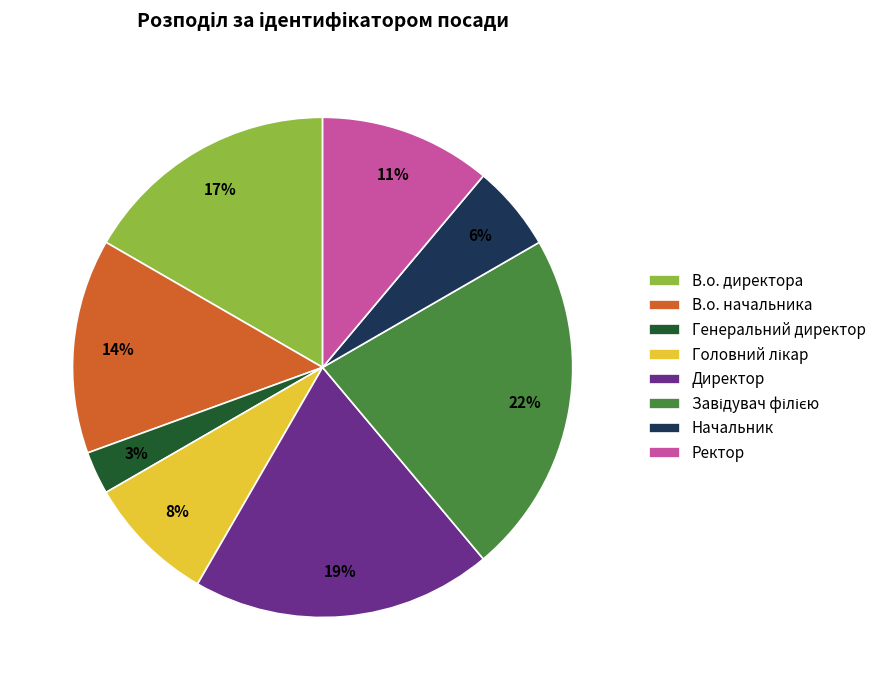

What percentage is the Начальник slice, to the nearest percent?

6%